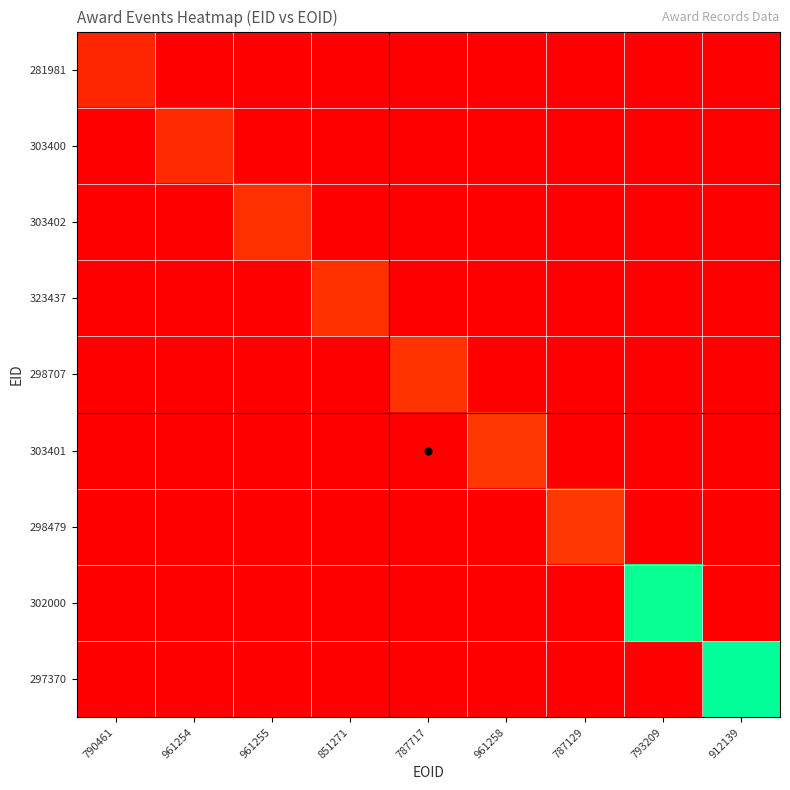

Between 961255 and 793209, which is larger?

961255